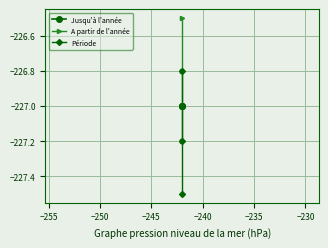

What is the maximum value shown in the chart?

-226.5